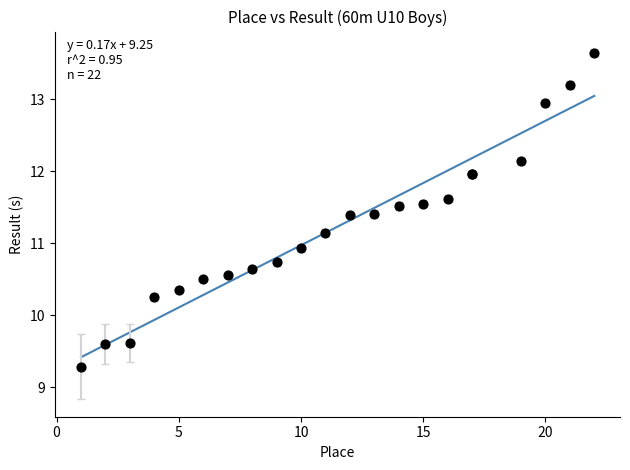

What Y value in the scatter plot is closest to 11?

10.9